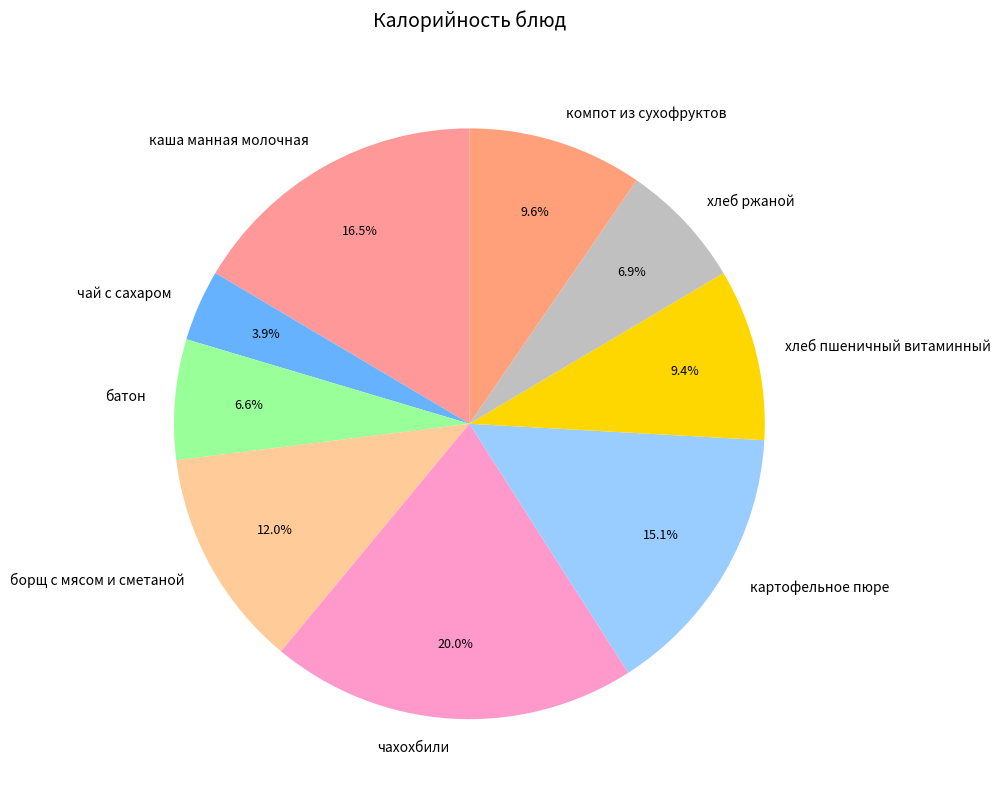

Which category has the biggest portion of the pie?

чахохбили